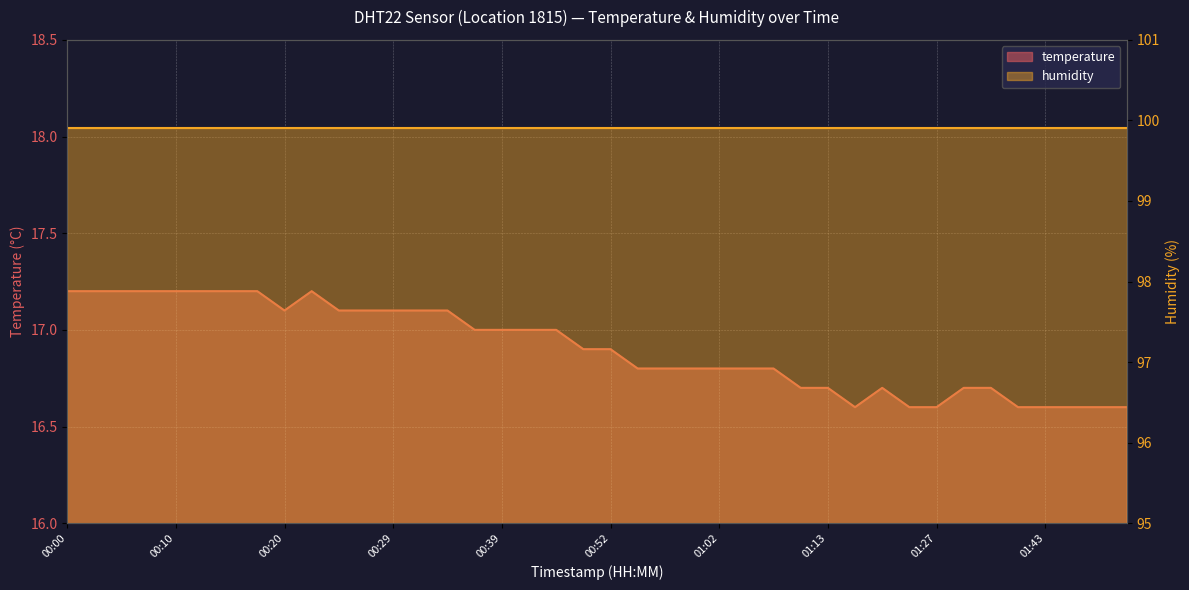

At which category does the data reach its first local valley?

00:20